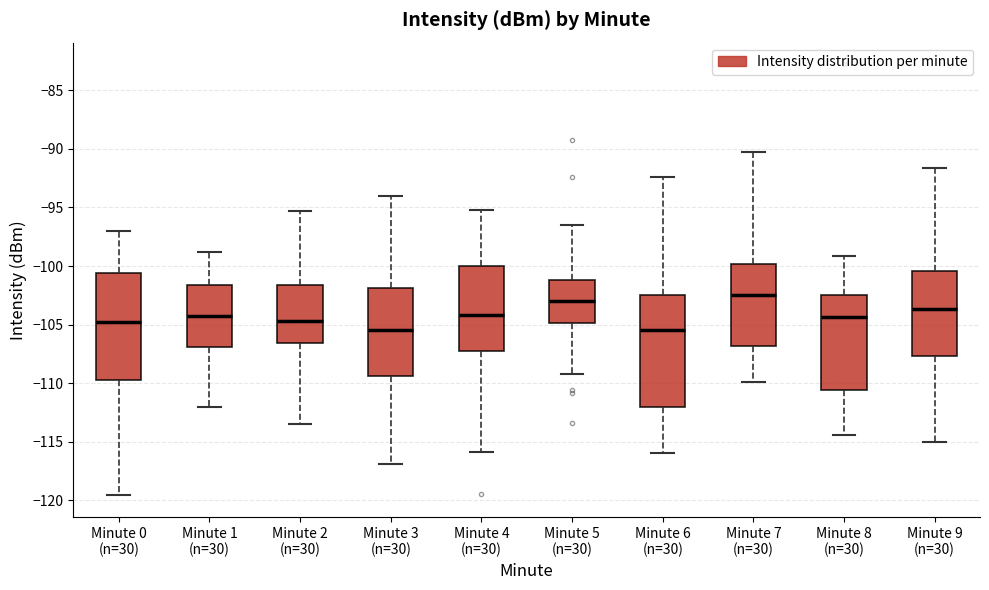

Reading left to right, transcribe this box plot: for each box, give where its median line is, the range the box spans, and where its two whiskers end, as read against the y-axis. The values are not printed on the chart, so give them approximately, as read against the axis.

Minute 0 (n=30): median -105.0, box -109.5 to -100.5, whiskers -119.5 to -97.0
Minute 1 (n=30): median -104.0, box -107.0 to -101.5, whiskers -112.0 to -99.0
Minute 2 (n=30): median -104.5, box -106.5 to -101.5, whiskers -113.5 to -95.5
Minute 3 (n=30): median -105.5, box -109.5 to -102.0, whiskers -117.0 to -94.0
Minute 4 (n=30): median -104.0, box -107.5 to -100.0, whiskers -116.0 to -95.0
Minute 5 (n=30): median -103.0, box -105.0 to -101.0, whiskers -109.0 to -96.5
Minute 6 (n=30): median -105.5, box -112.0 to -102.5, whiskers -116.0 to -92.5
Minute 7 (n=30): median -102.5, box -107.0 to -100.0, whiskers -110.0 to -90.5
Minute 8 (n=30): median -104.5, box -110.5 to -102.5, whiskers -114.5 to -99.0
Minute 9 (n=30): median -103.5, box -107.5 to -100.5, whiskers -115.0 to -91.5